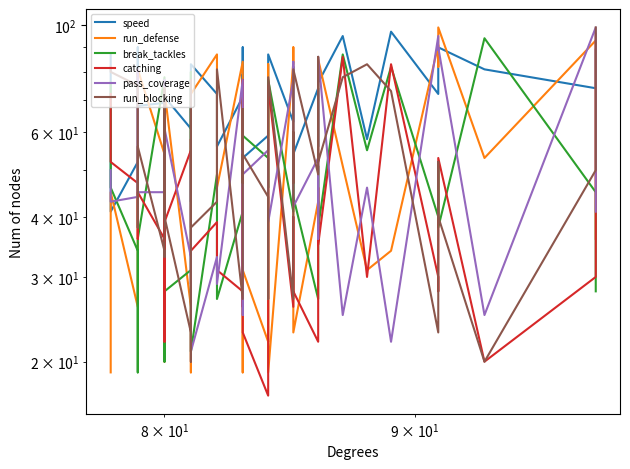

How many series are shown in this chart?

6